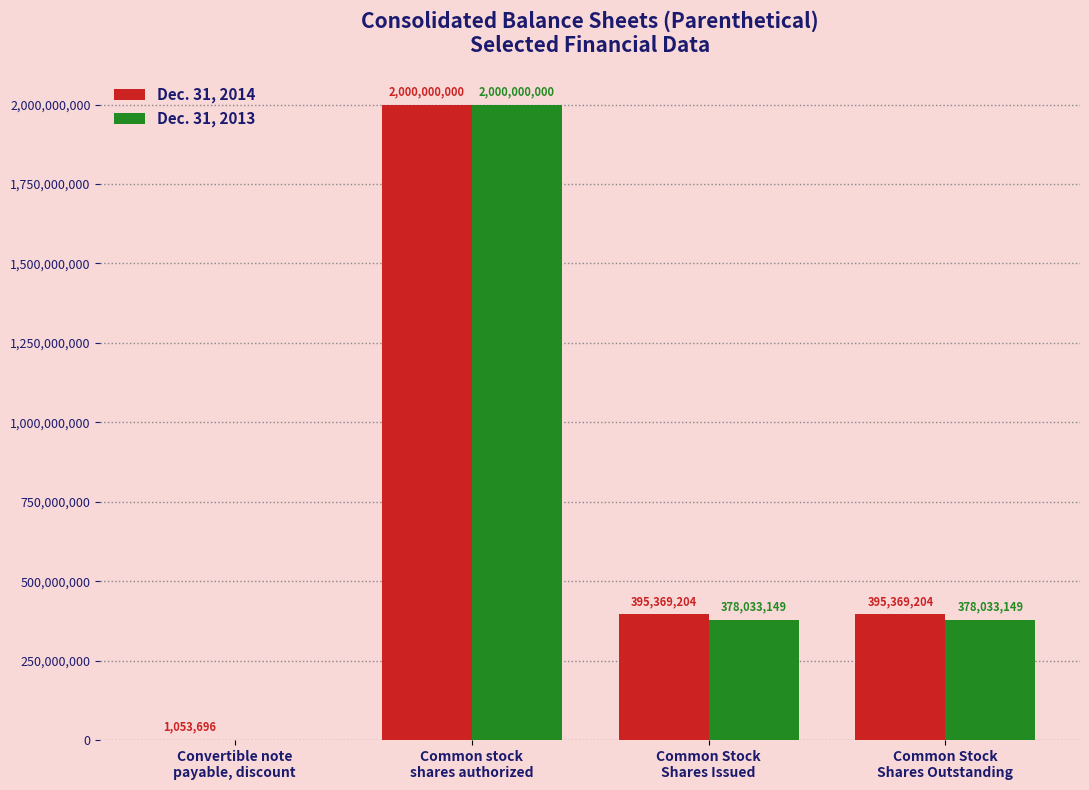

Reading left to right, extract all data points from this chart.

Dec. 31, 2014: Convertible note
payable, discount=1053696	Common stock
shares authorized=2000000000	Common Stock
Shares Issued=395369204	Common Stock
Shares Outstanding=395369204
Dec. 31, 2013: Convertible note
payable, discount=0	Common stock
shares authorized=2000000000	Common Stock
Shares Issued=378033149	Common Stock
Shares Outstanding=378033149